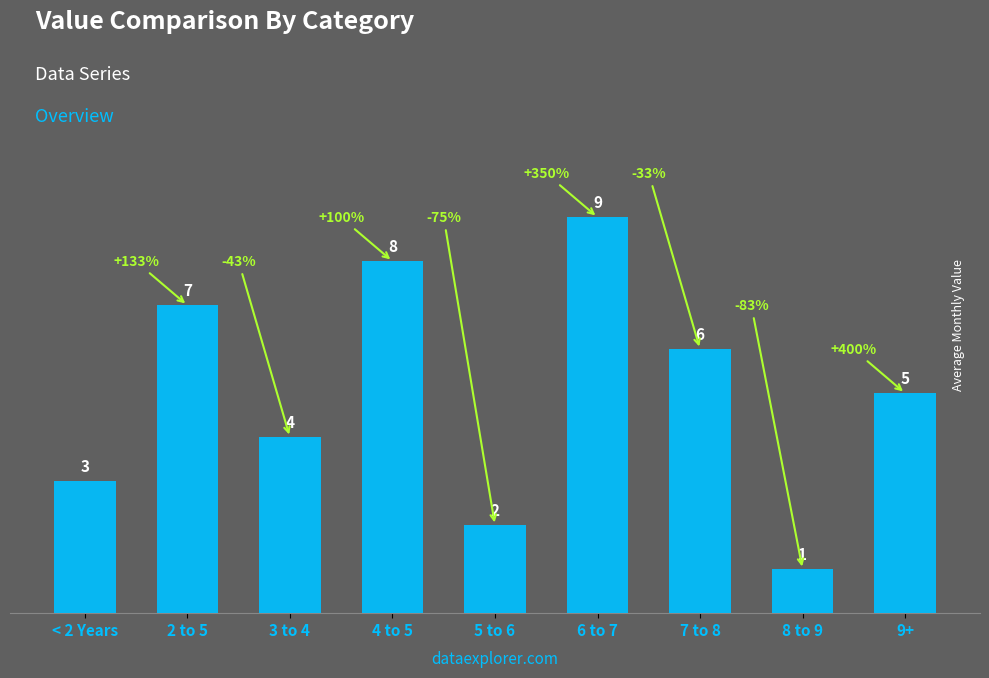

What is the sum of all values?

45